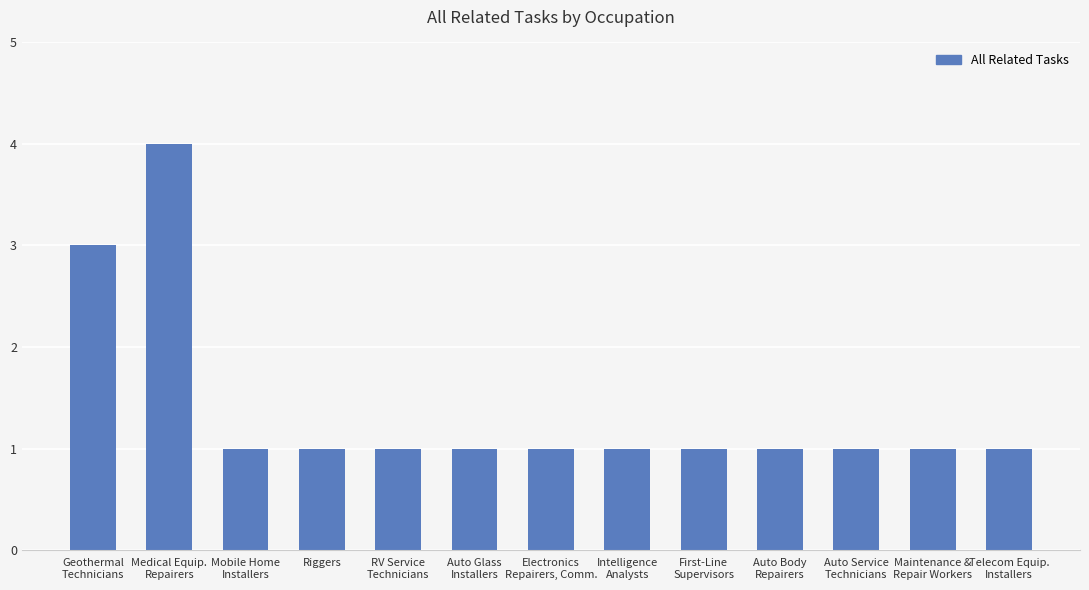

Count the values in the range 1 to 2.

11